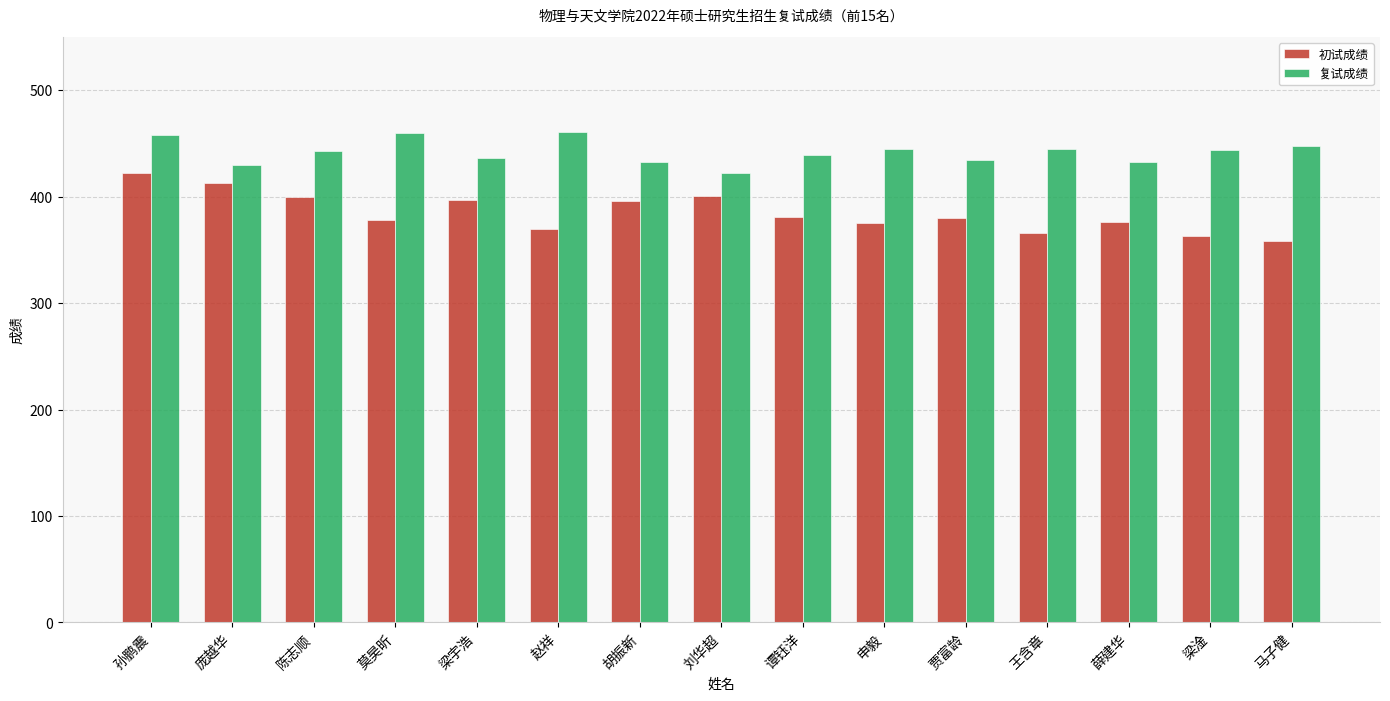

How many values in the 复试成绩 series exceed 442?

8